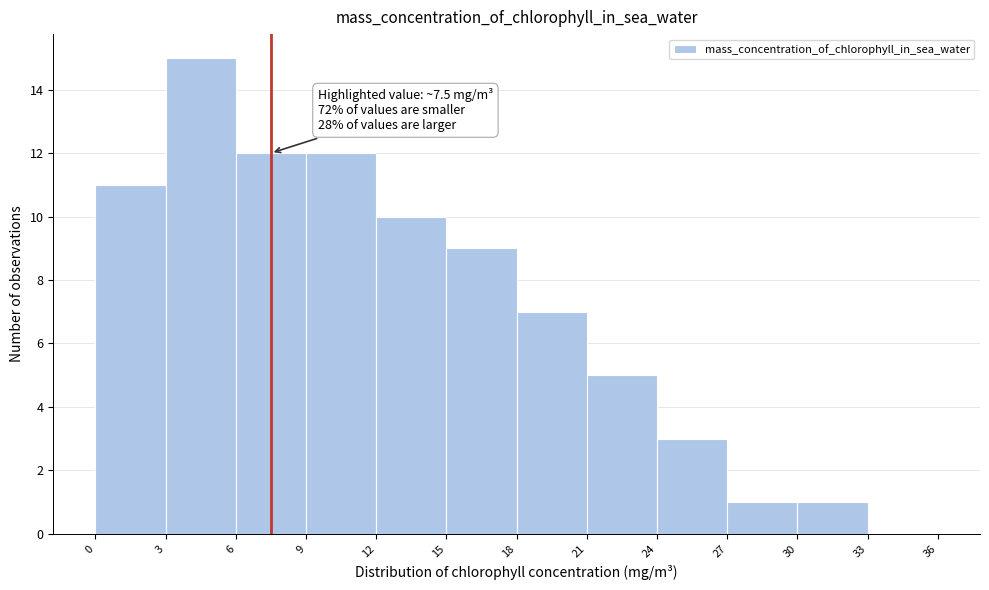

Over which range of the x-axis is the bar tallest?

3 to 6